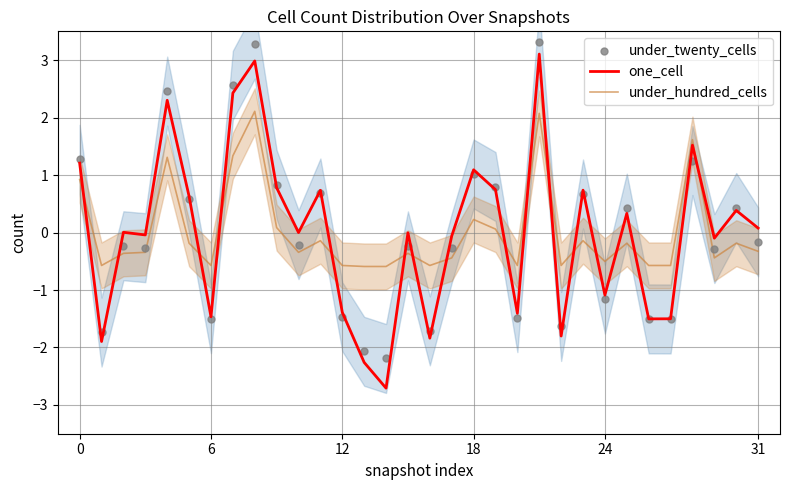

What are all the series names shown in the legend?

one_cell, under_hundred_cells, under_twenty_cells